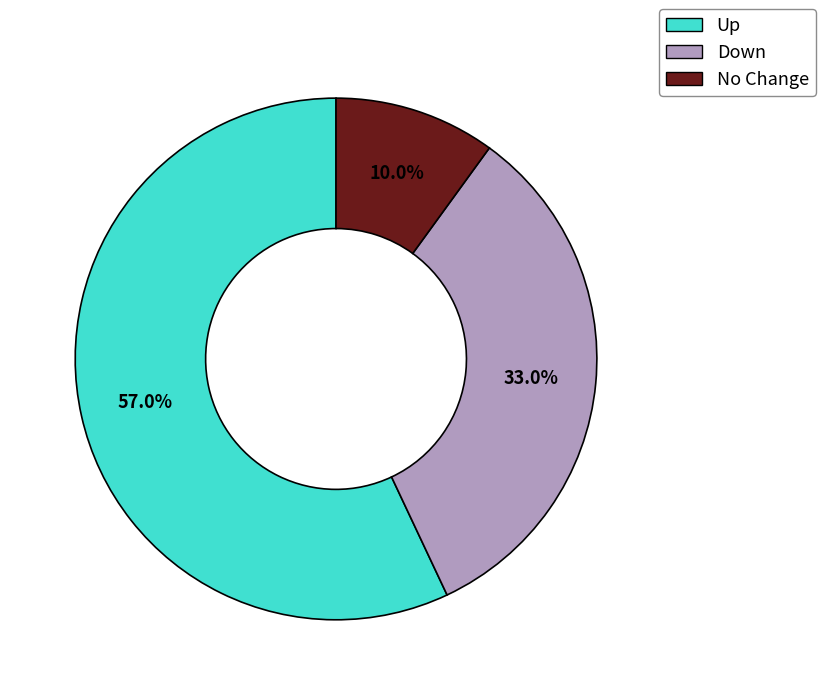

Which category has the smallest portion of the pie?

No Change